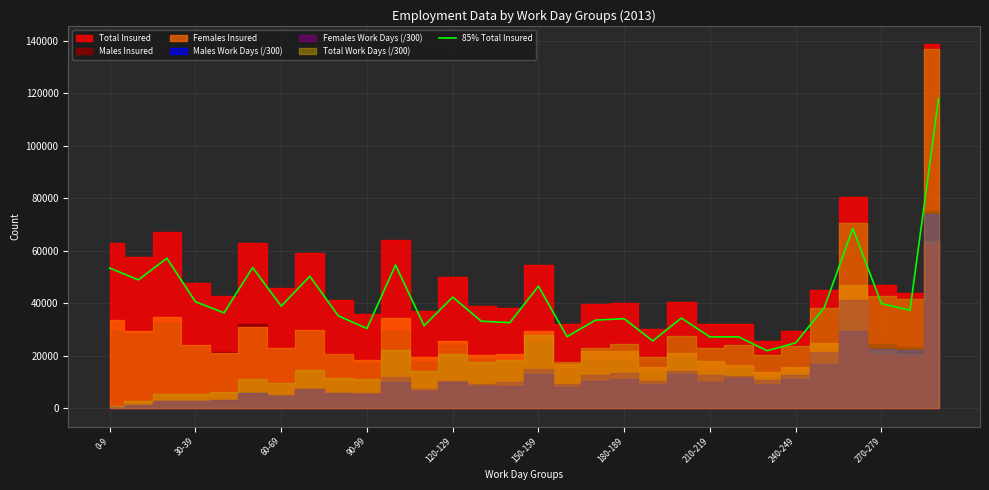

How many interior local peaks (higher than both neighbors) does the data have?

10